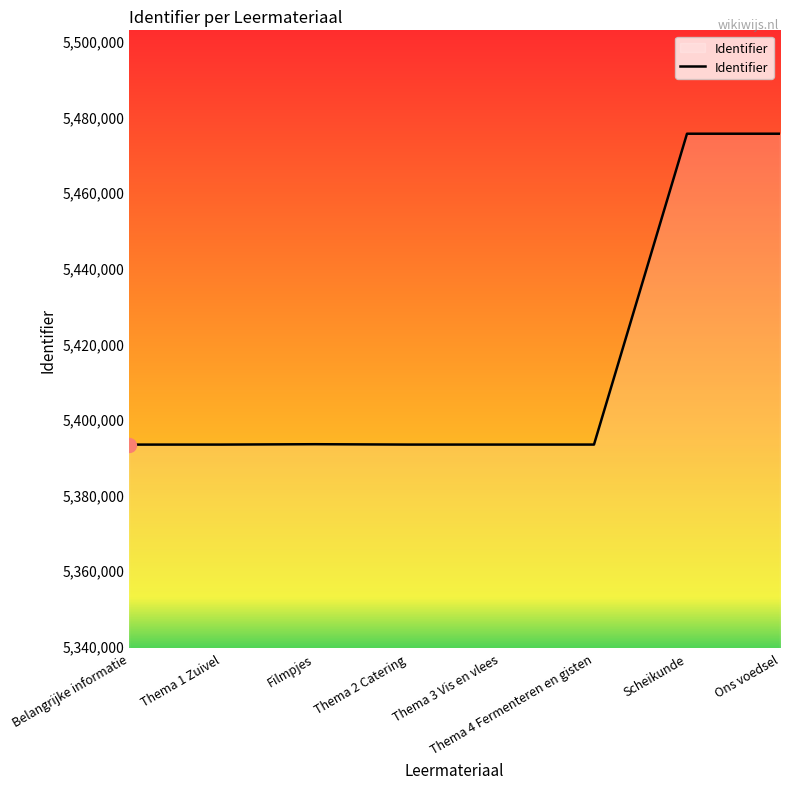

What is the change in value from Belangrijke informatie to Thema 1 Zuivel?

+4